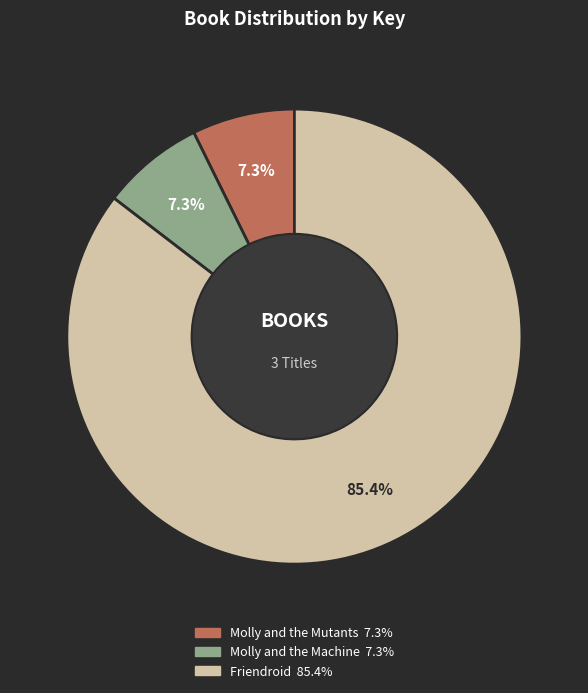

To the nearest percent, what is the combined percentage of Molly and the Mutants and Friendroid?

93%